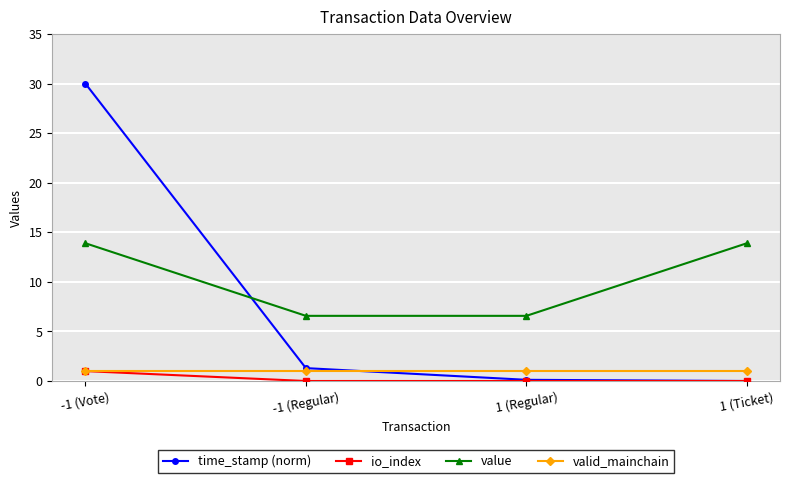

What is the label of the 3rd point from the left?

1 (Regular)